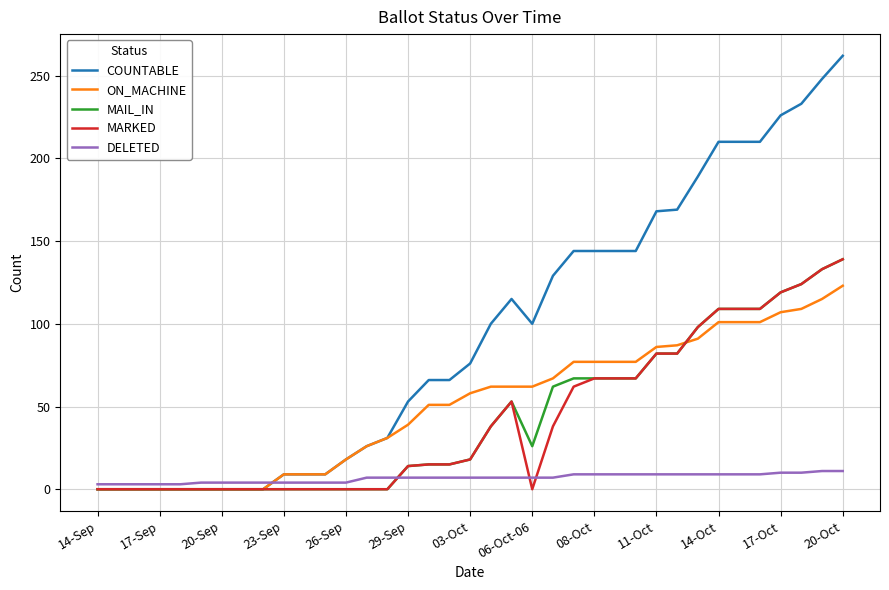

Which series has the largest total across all categories?

COUNTABLE